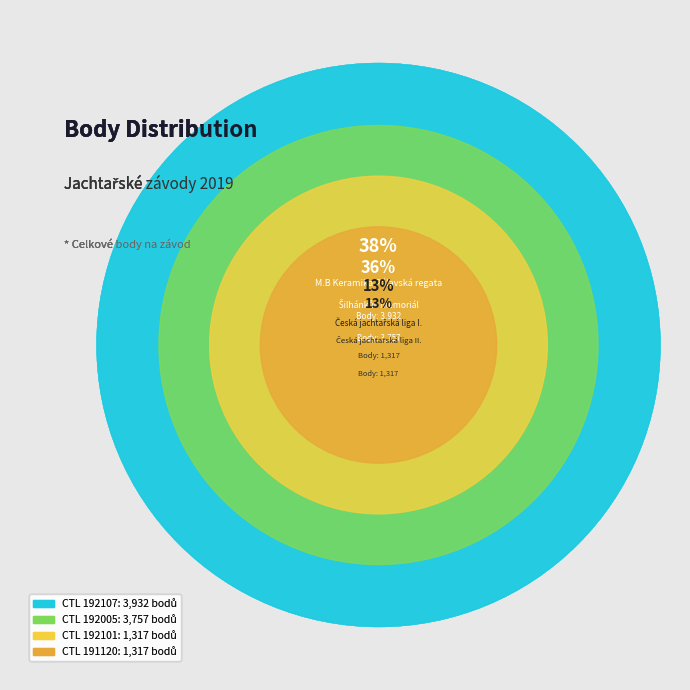

The 192005 slice represents 47% of the pie. True or false?

False